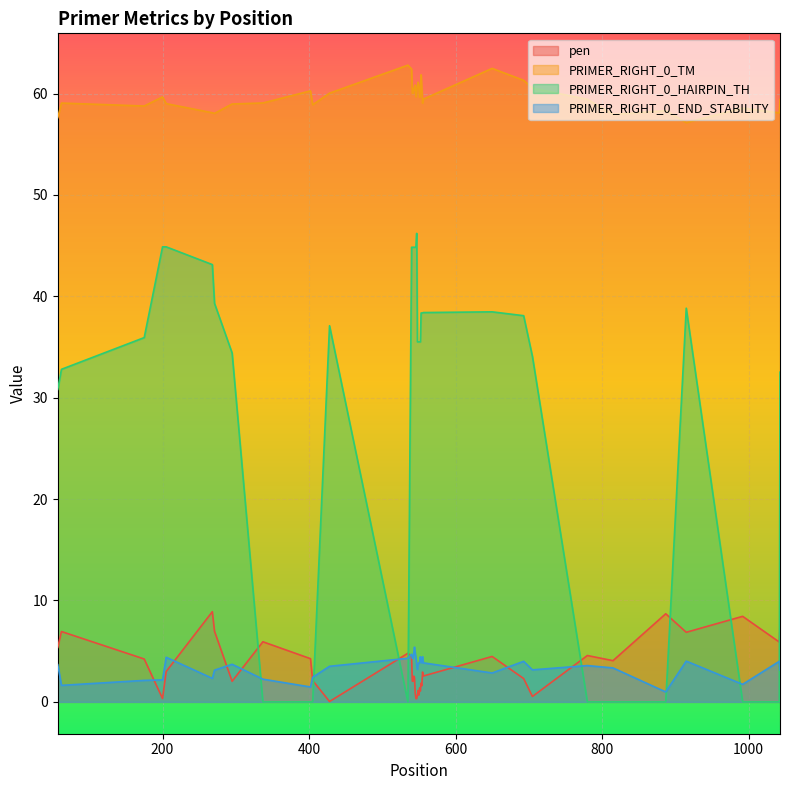

What is the difference between the second highest and second lowest values in the pen series?

8.4